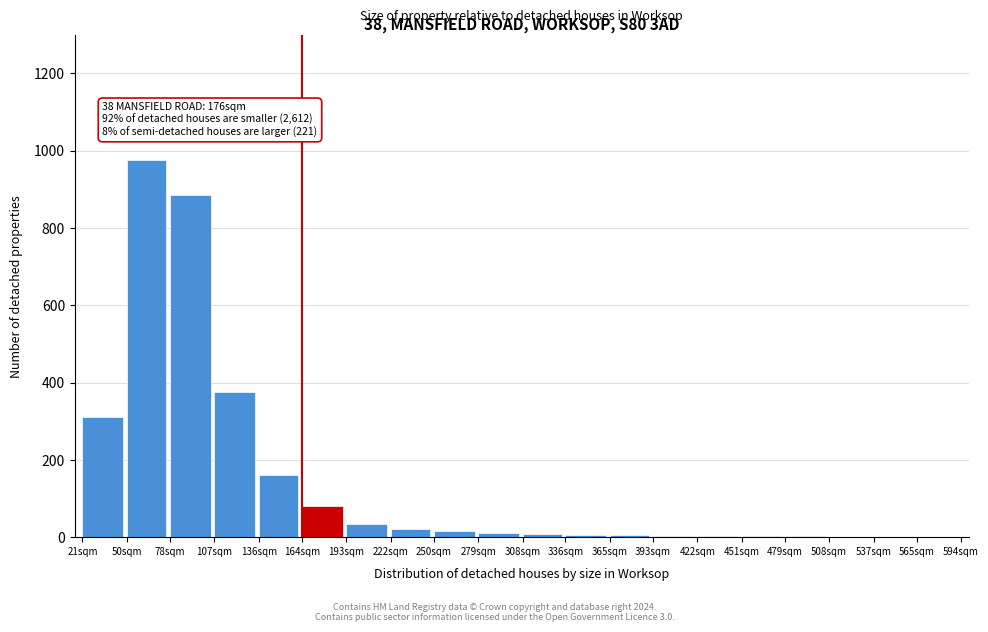

At which category does the chart reach its peak across all series?

50sqm